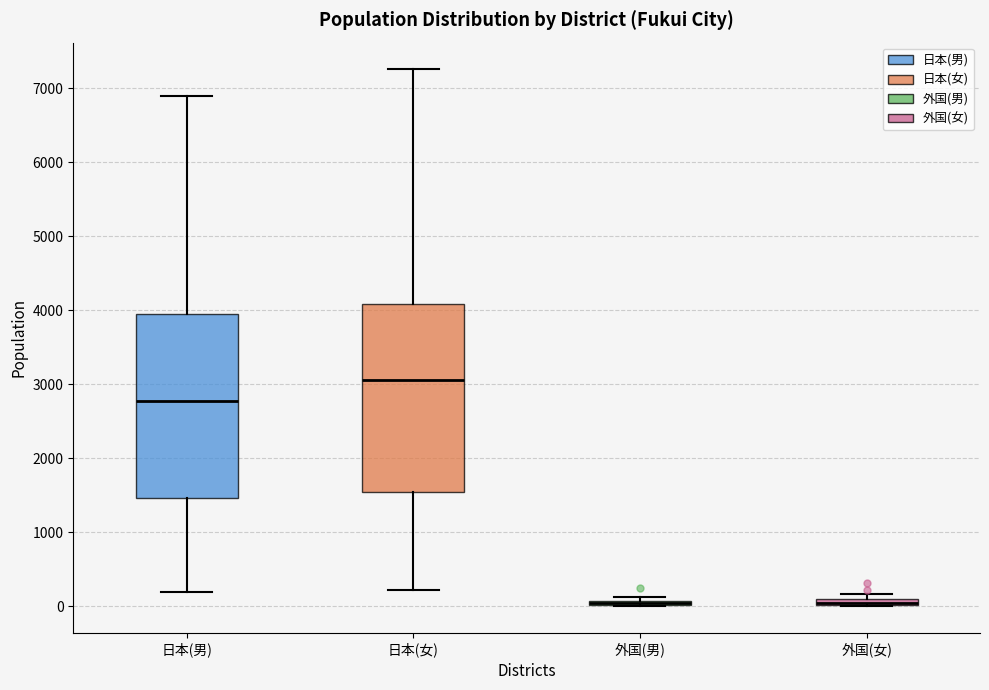

Where does the median line of the box for 日本(男) sit on the y-axis? The values are not printed on the chart, so give them approximately, as read against the axis.

2800